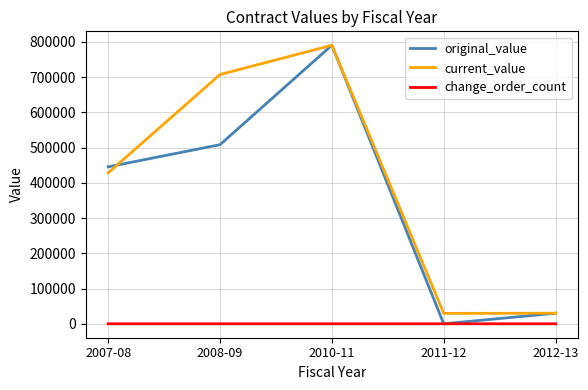

Which series has the largest total across all categories?

current_value